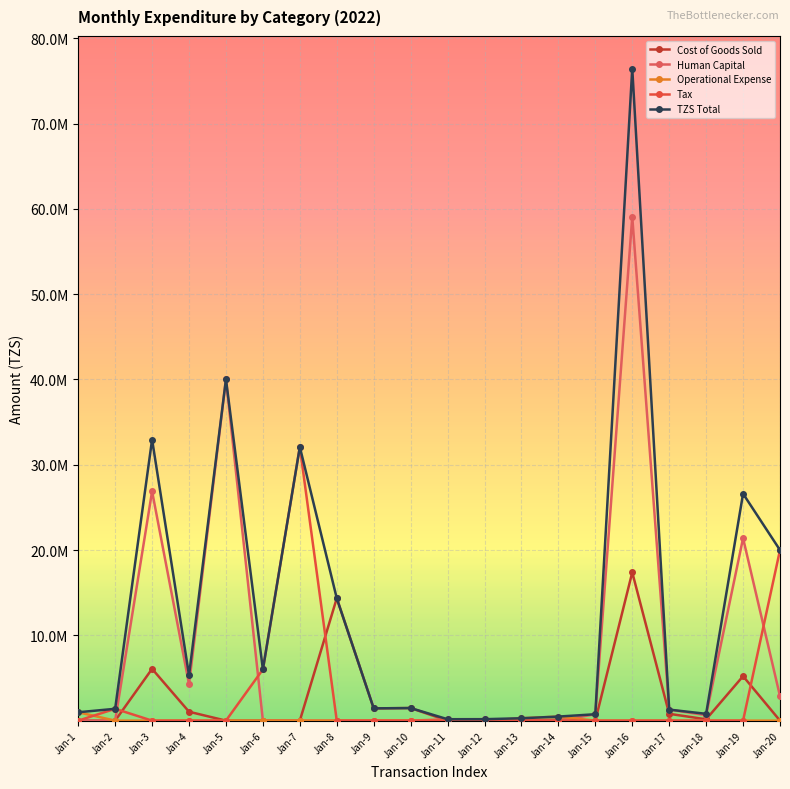

The value of TZS Total at Jan-19 is 26607436.0. True or false?

True